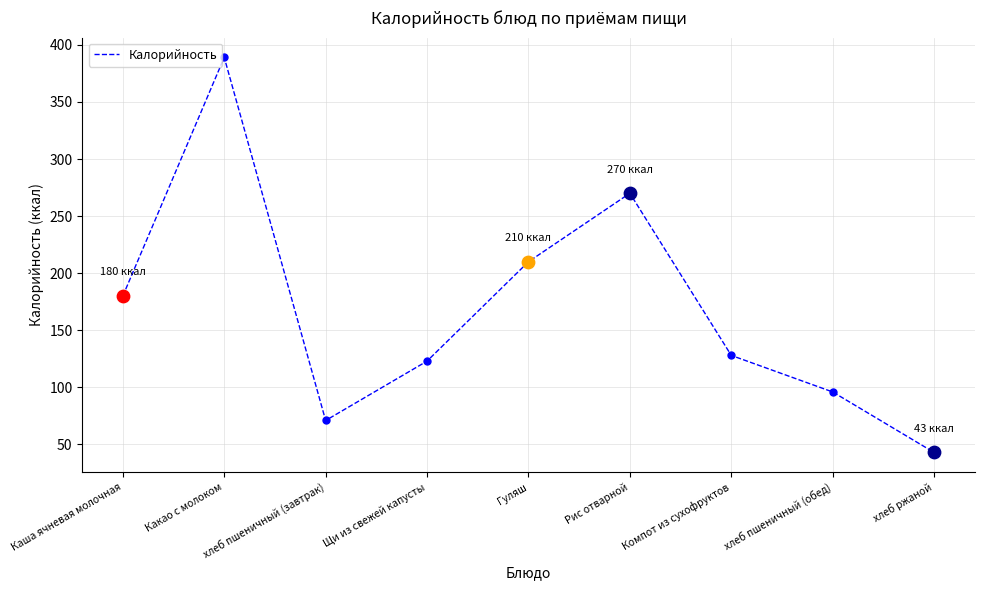

What is the change in value from Каша ячневая молочная to Какао с молоком?

+209